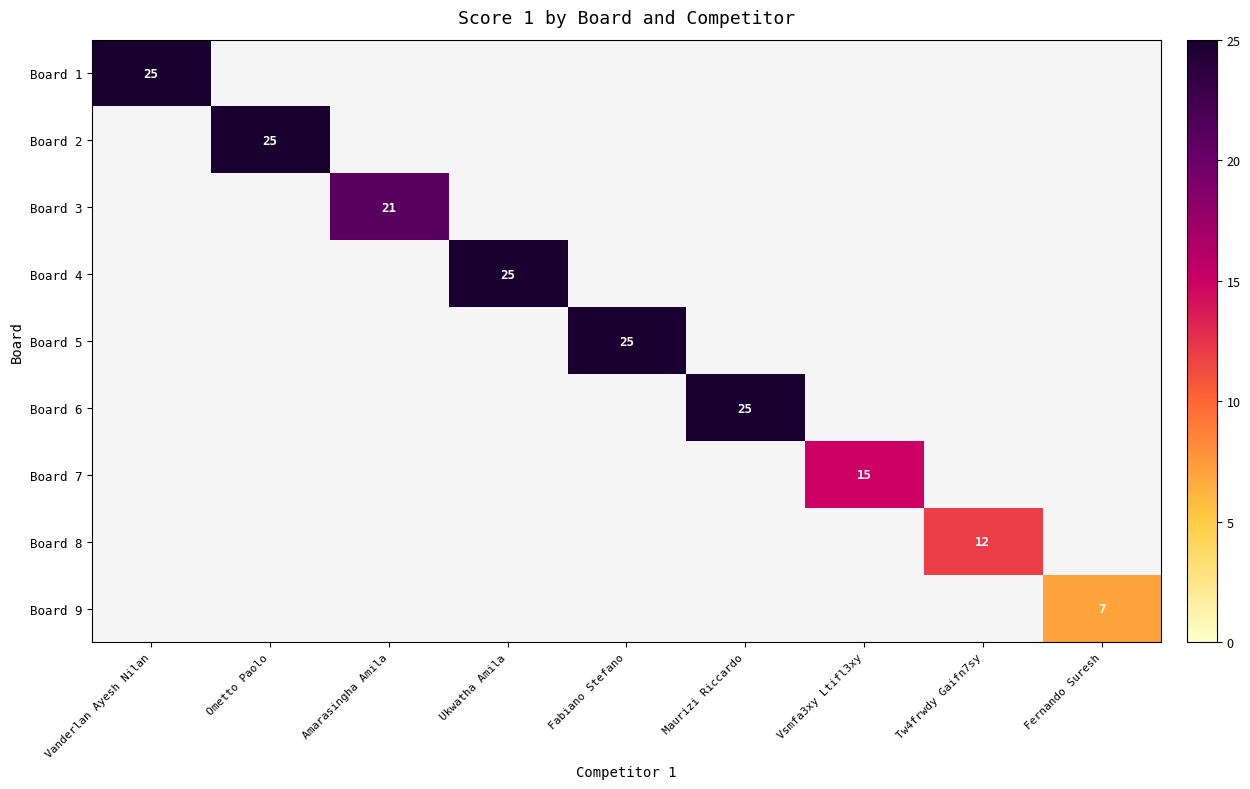

True or false: Board 4 has a value of 25 at Ukwatha Amila.

True